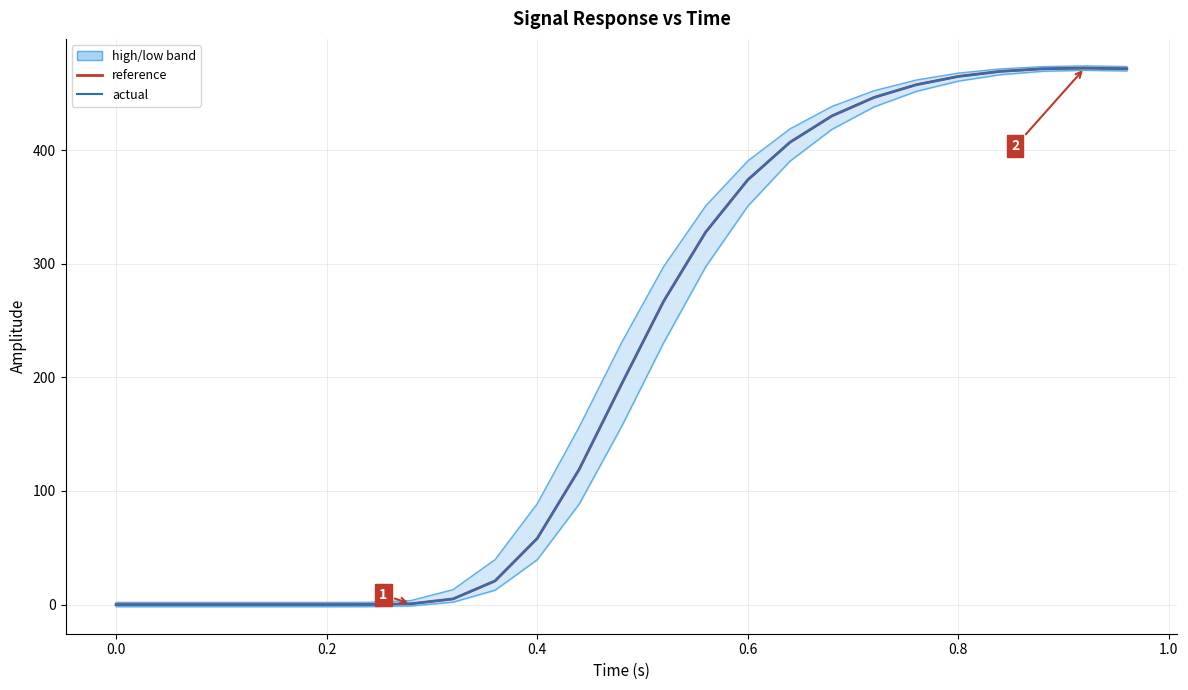

What is the average value of the reference series?

218.4